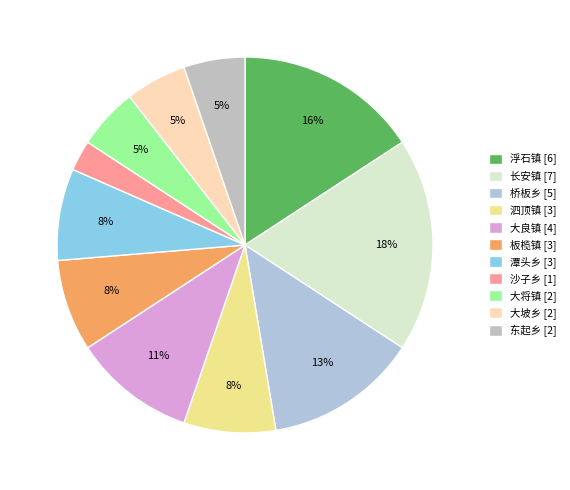

Rank the categories by value from lowest to highest.

沙子乡, 大将镇, 大坡乡, 东起乡, 泗顶镇, 板榄镇, 潭头乡, 大良镇, 桥板乡, 浮石镇, 长安镇